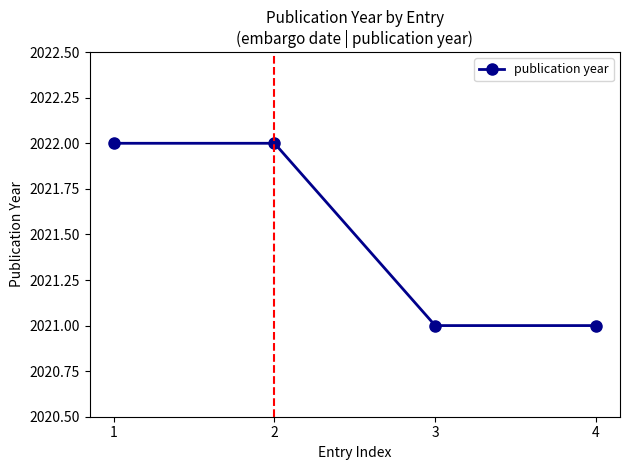

Reading left to right, extract all data points from this chart.

2022	2022	2021	2021